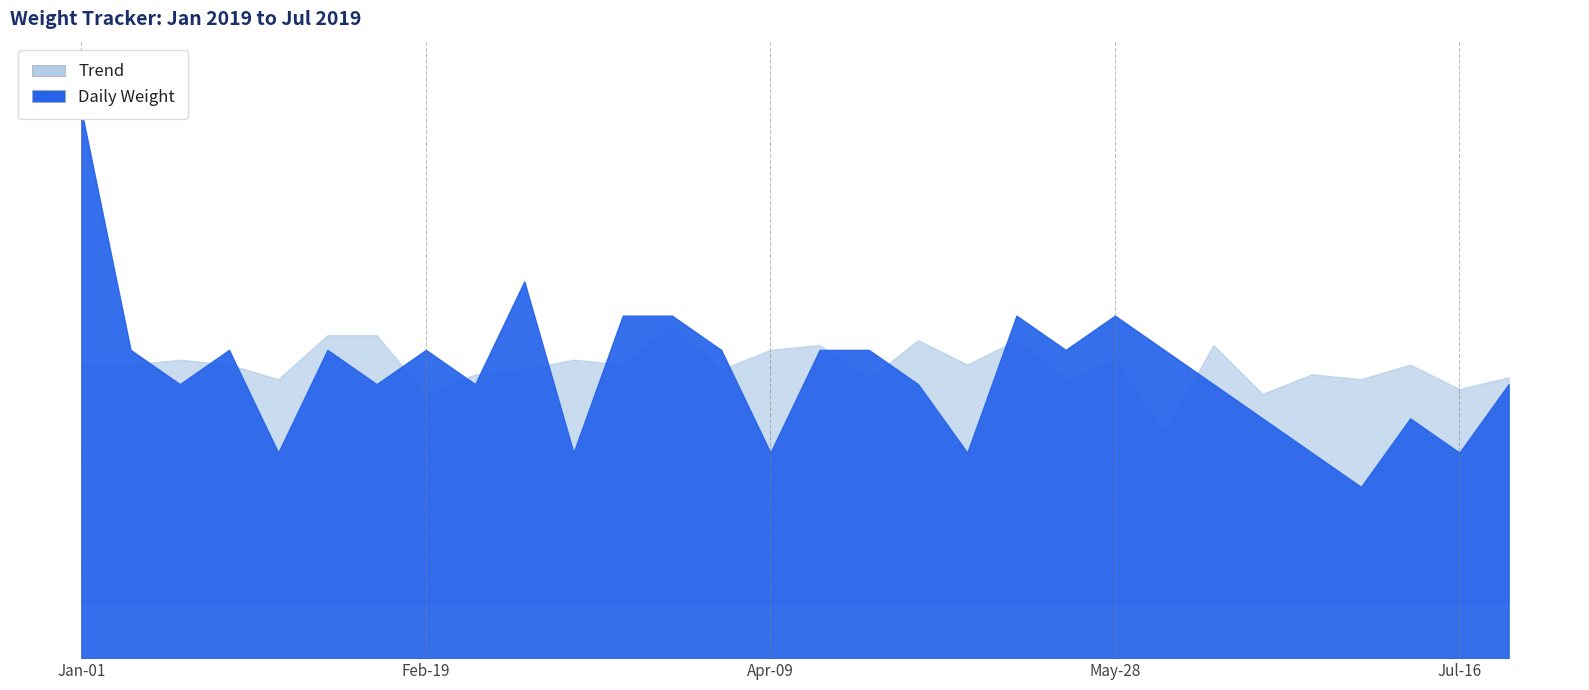

How many interior local valleys does the Daily Weight series have?

10